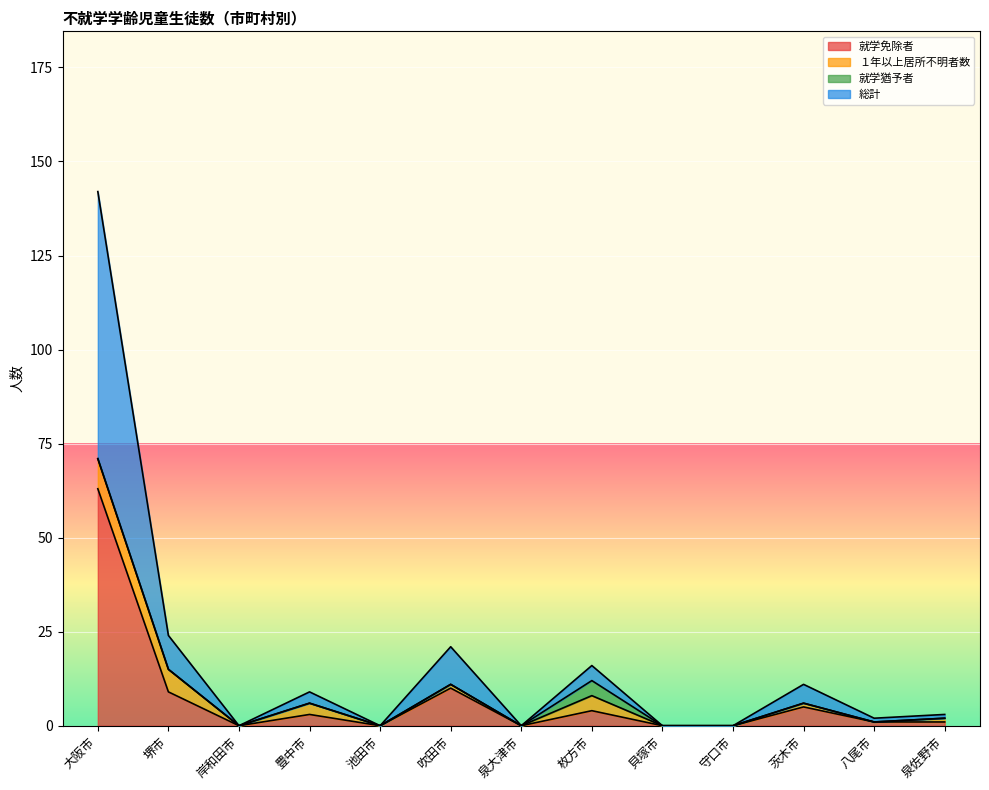

How many lines are shown in the chart?

4